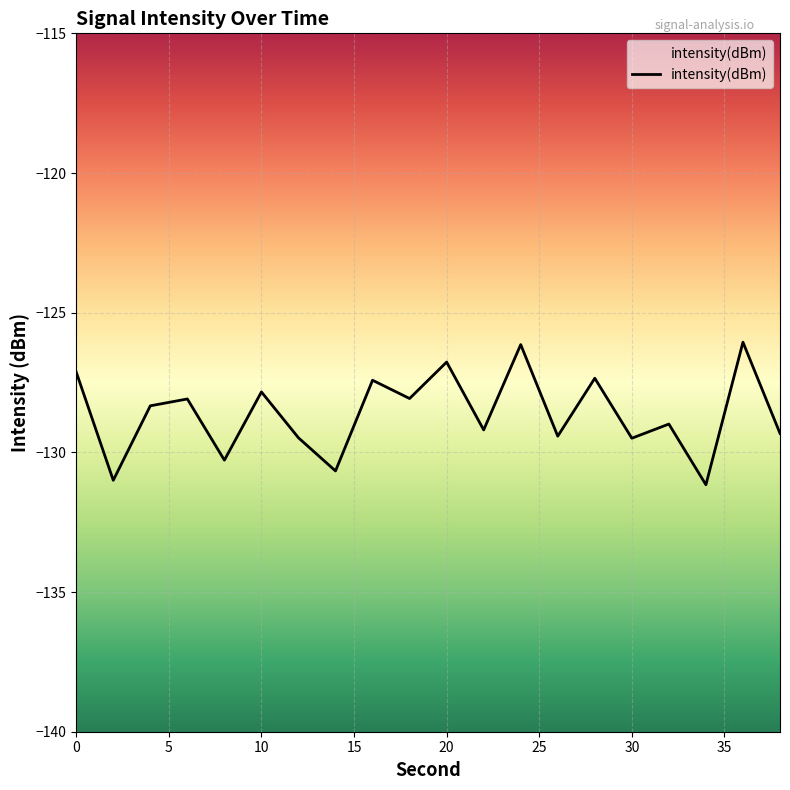

The chart shows a value of -71.7 at 20. True or false?

False